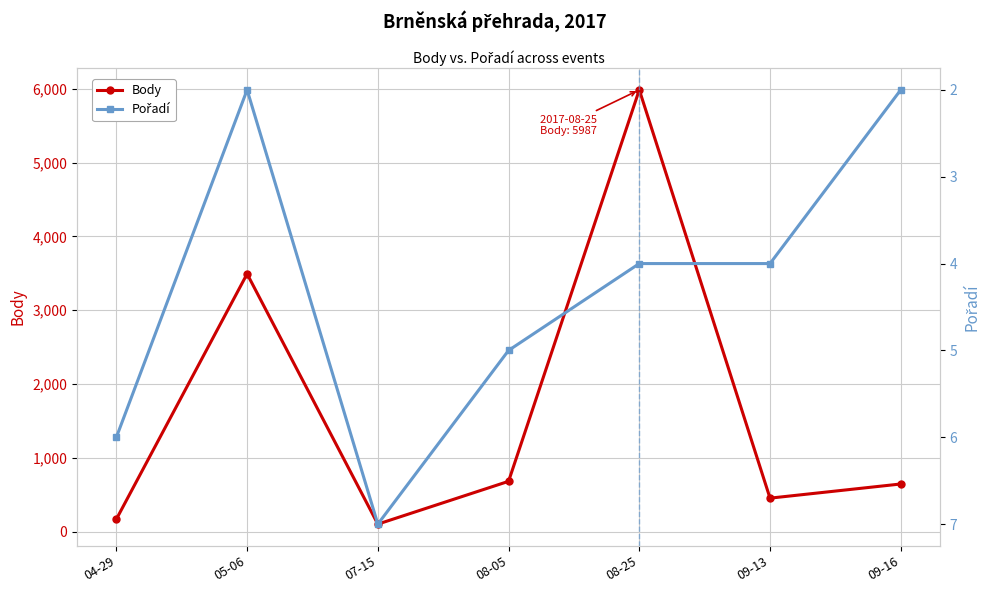

Count the number of data series in this chart.

2